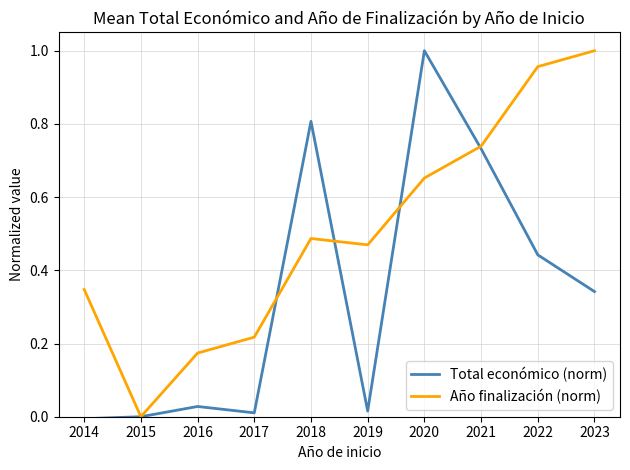

Which category has the highest value in the Total económico (norm) series?

2020